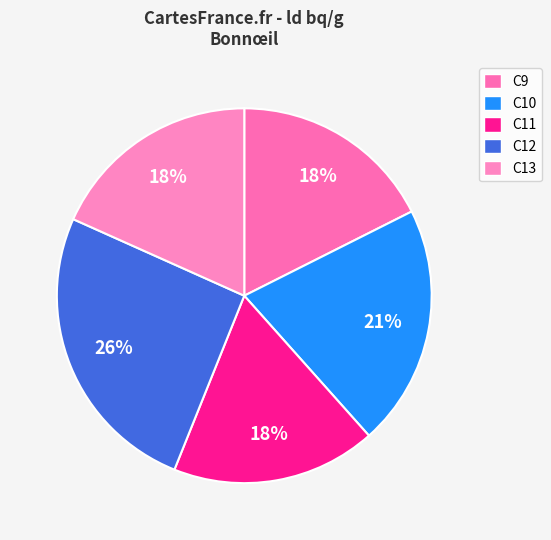

Is it true that C9 is 5% of the pie?

False